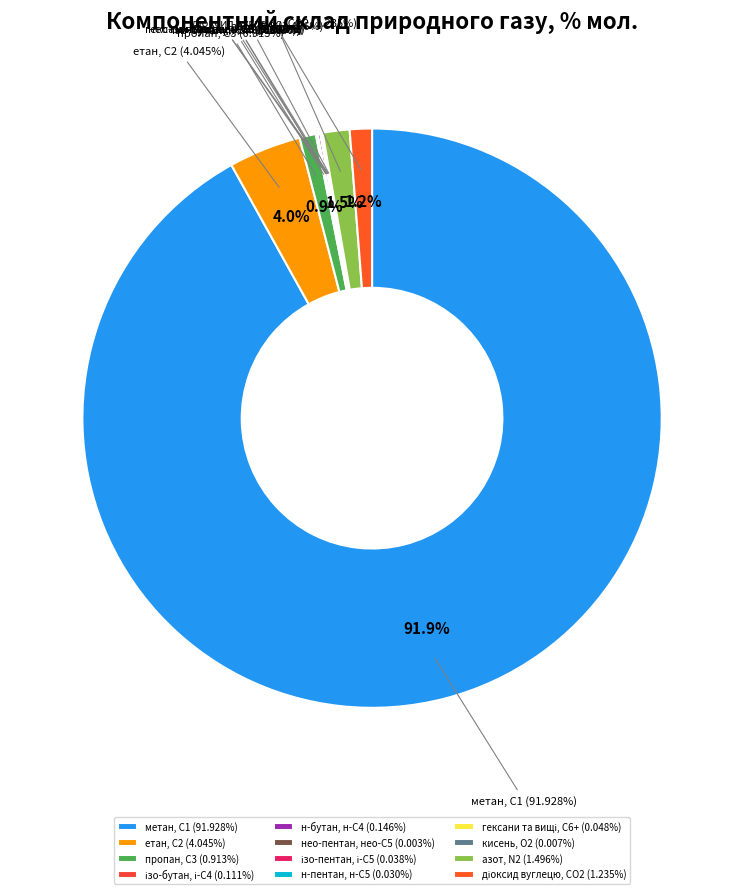

What is the majority slice?

метан, С1